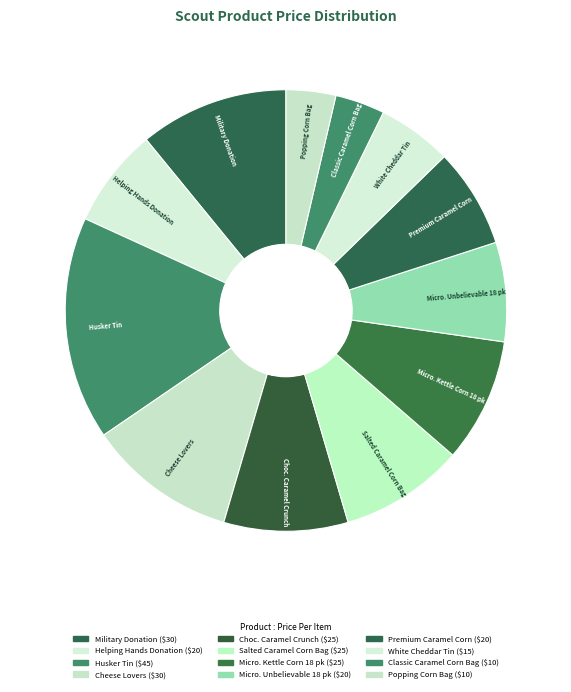

How many slices are in this pie chart?

12